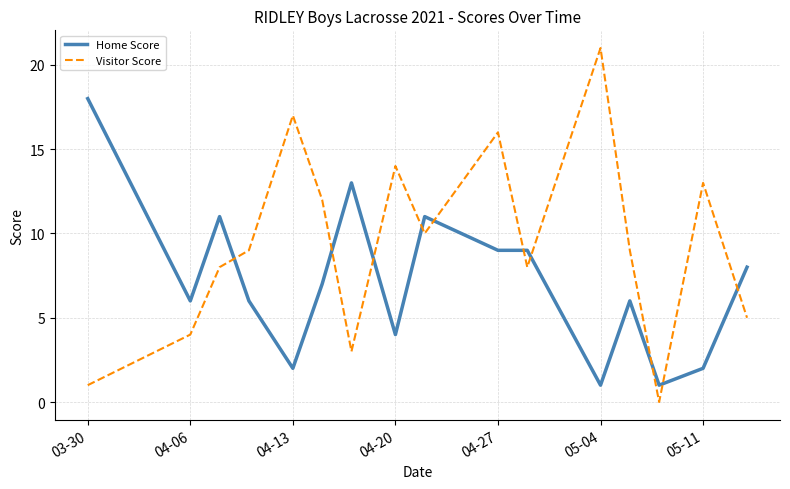

List the series in order of their overall mean, highest first.

Visitor Score, Home Score